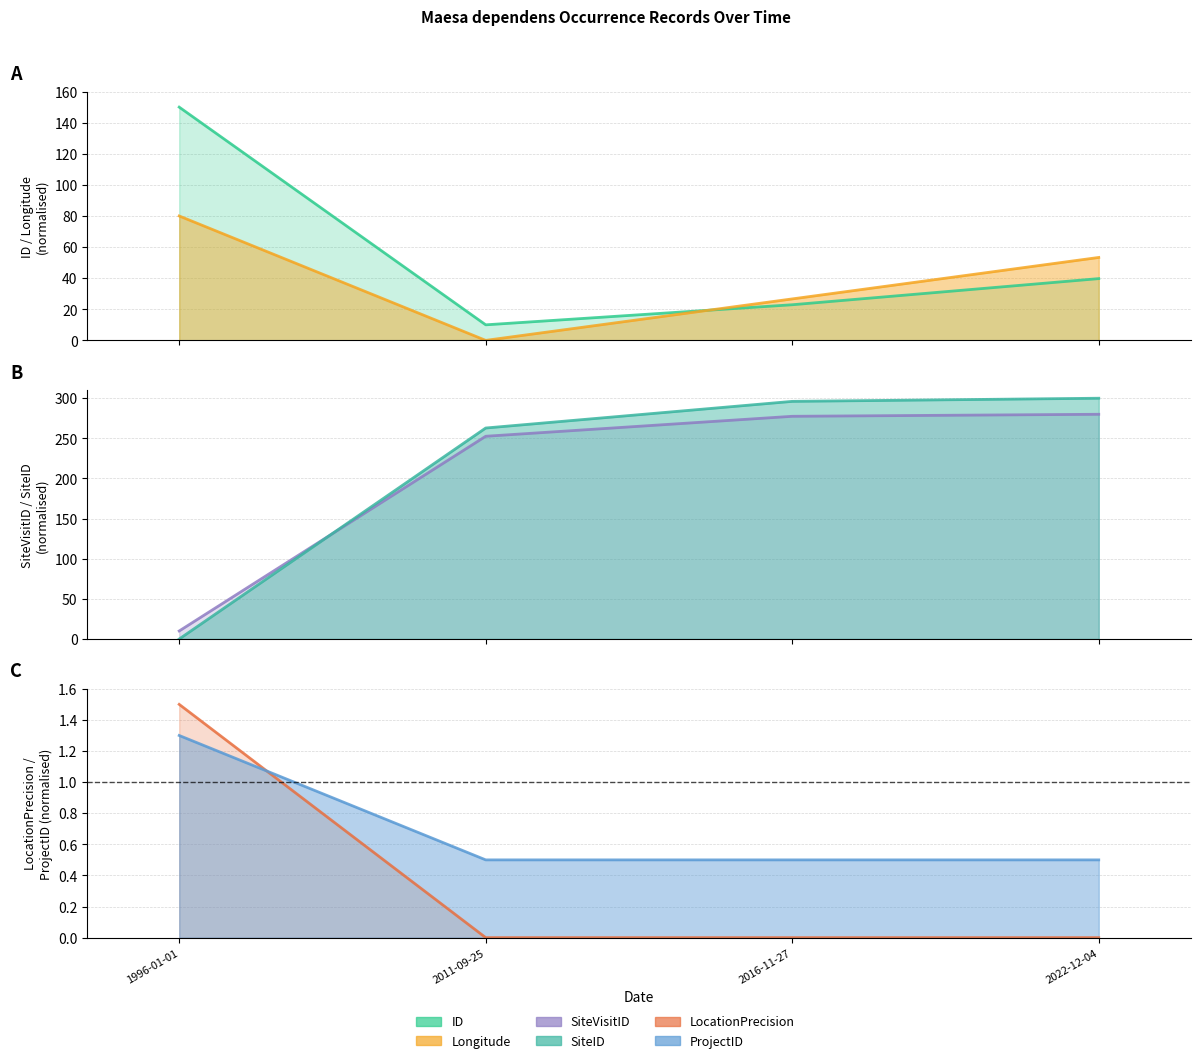

What is the sum of all ProjectID values?

2.8